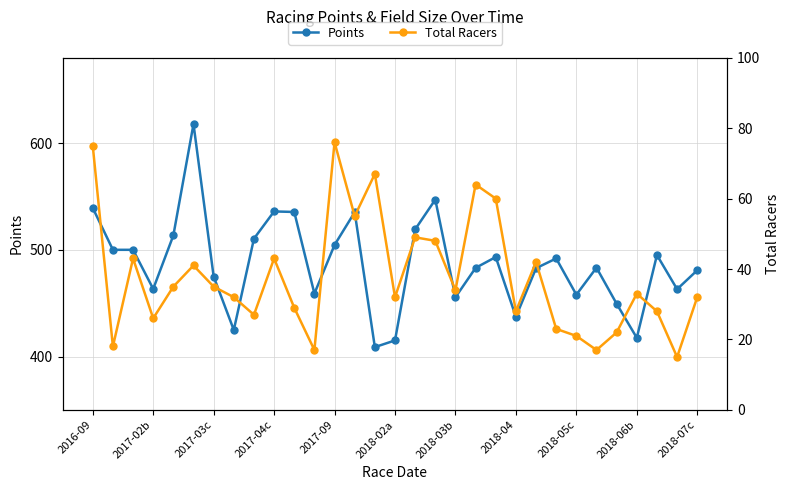

True or false: Total Racers and Points intersect in this chart.

False